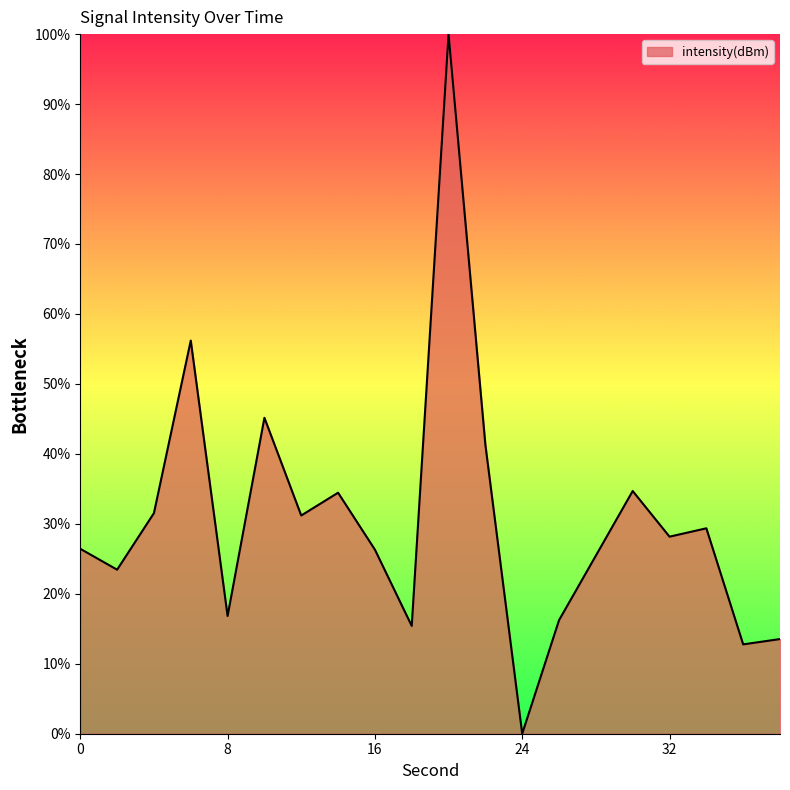

What is the greatest value displayed?

100.0